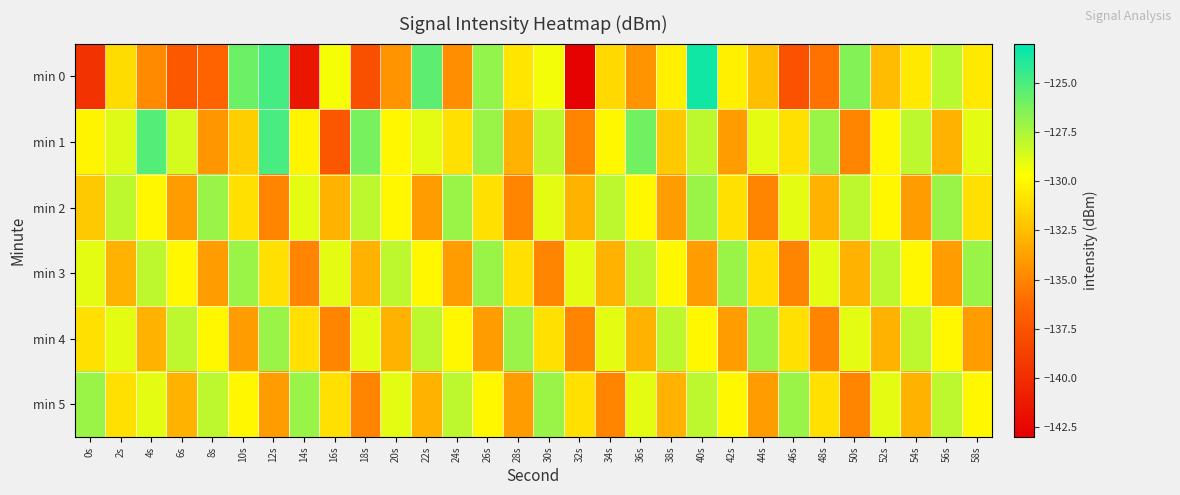

Reading right to left, what are all the values shown in this chart?

min 0: 58s=-130.6	56s=-127.9	54s=-130.6	52s=-132.6	50s=-126.5	48s=-135.8	46s=-137.6	44s=-132.5	42s=-130.3	40s=-123.5	38s=-130.3	36s=-134.4	34s=-131.3	32s=-142.8	30s=-129.4	28s=-130.8	26s=-126.9	24s=-134.5	22s=-125.5	20s=-134.3	18s=-137.8	16s=-129.5	14s=-141.5	12s=-124.8	10s=-125.8	8s=-136.5	6s=-137.2	4s=-134.8	2s=-131.2	0s=-139.7
min 1: 58s=-129.0	56s=-133.0	54s=-128.0	52s=-130.0	50s=-135.0	48s=-127.0	46s=-131.0	44s=-129.0	42s=-134.0	40s=-128.0	38s=-132.0	36s=-126.0	34s=-130.0	32s=-135.0	30s=-128.0	28s=-133.0	26s=-127.0	24s=-131.0	22s=-129.0	20s=-130.0	18s=-126.2	16s=-137.3	14s=-130.1	12s=-124.9	10s=-131.8	8s=-134.2	6s=-128.6	4s=-125.2	2s=-128.8	0s=-130.2
min 2: 58s=-131.0	56s=-127.0	54s=-134.0	52s=-130.0	50s=-128.0	48s=-133.0	46s=-129.0	44s=-135.0	42s=-131.0	40s=-127.0	38s=-134.0	36s=-130.0	34s=-128.0	32s=-133.0	30s=-129.0	28s=-135.0	26s=-131.0	24s=-127.0	22s=-134.0	20s=-130.0	18s=-128.0	16s=-133.0	14s=-129.0	12s=-135.0	10s=-131.0	8s=-127.0	6s=-134.0	4s=-130.0	2s=-128.0	0s=-132.0
min 3: 58s=-127.0	56s=-134.0	54s=-130.0	52s=-128.0	50s=-133.0	48s=-129.0	46s=-135.0	44s=-131.0	42s=-127.0	40s=-134.0	38s=-130.0	36s=-128.0	34s=-133.0	32s=-129.0	30s=-135.0	28s=-131.0	26s=-127.0	24s=-134.0	22s=-130.0	20s=-128.0	18s=-133.0	16s=-129.0	14s=-135.0	12s=-131.0	10s=-127.0	8s=-134.0	6s=-130.0	4s=-128.0	2s=-133.0	0s=-129.0
min 4: 58s=-134.0	56s=-130.0	54s=-128.0	52s=-133.0	50s=-129.0	48s=-135.0	46s=-131.0	44s=-127.0	42s=-134.0	40s=-130.0	38s=-128.0	36s=-133.0	34s=-129.0	32s=-135.0	30s=-131.0	28s=-127.0	26s=-134.0	24s=-130.0	22s=-128.0	20s=-133.0	18s=-129.0	16s=-135.0	14s=-131.0	12s=-127.0	10s=-134.0	8s=-130.0	6s=-128.0	4s=-133.0	2s=-129.0	0s=-131.0
min 5: 58s=-130.0	56s=-128.0	54s=-133.0	52s=-129.0	50s=-135.0	48s=-131.0	46s=-127.0	44s=-134.0	42s=-130.0	40s=-128.0	38s=-133.0	36s=-129.0	34s=-135.0	32s=-131.0	30s=-127.0	28s=-134.0	26s=-130.0	24s=-128.0	22s=-133.0	20s=-129.0	18s=-135.0	16s=-131.0	14s=-127.0	12s=-134.0	10s=-130.0	8s=-128.0	6s=-133.0	4s=-129.0	2s=-131.0	0s=-127.0